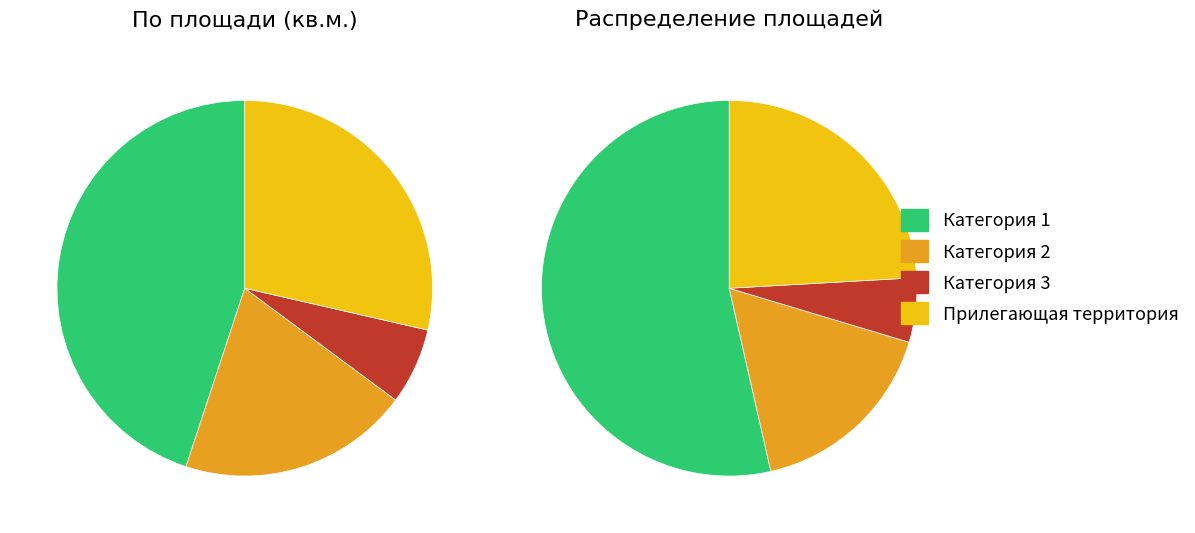

True or false: Категория 3 accounts for 7% of the total.

True